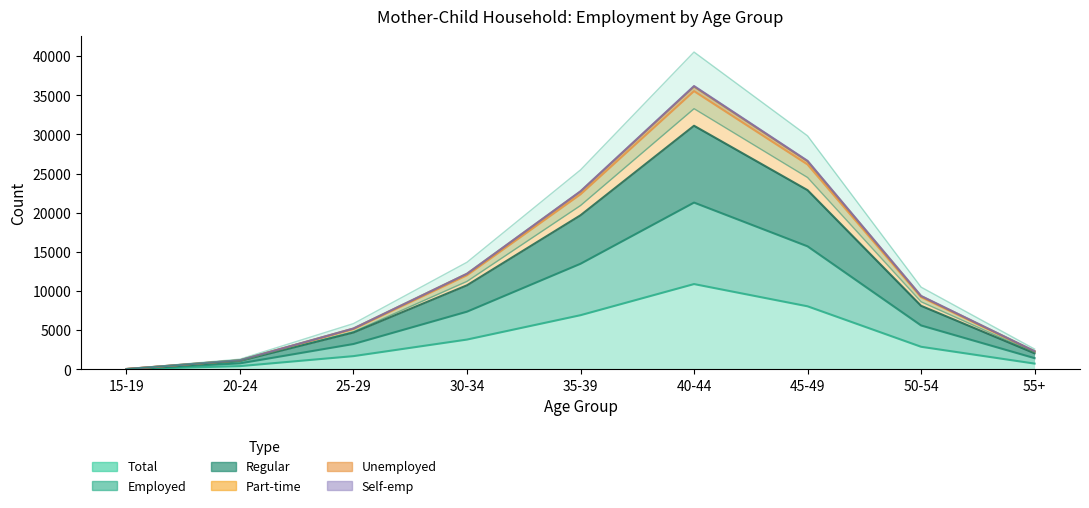

True or false: col_11 (Regular) has more than 2 interior local peaks.

False